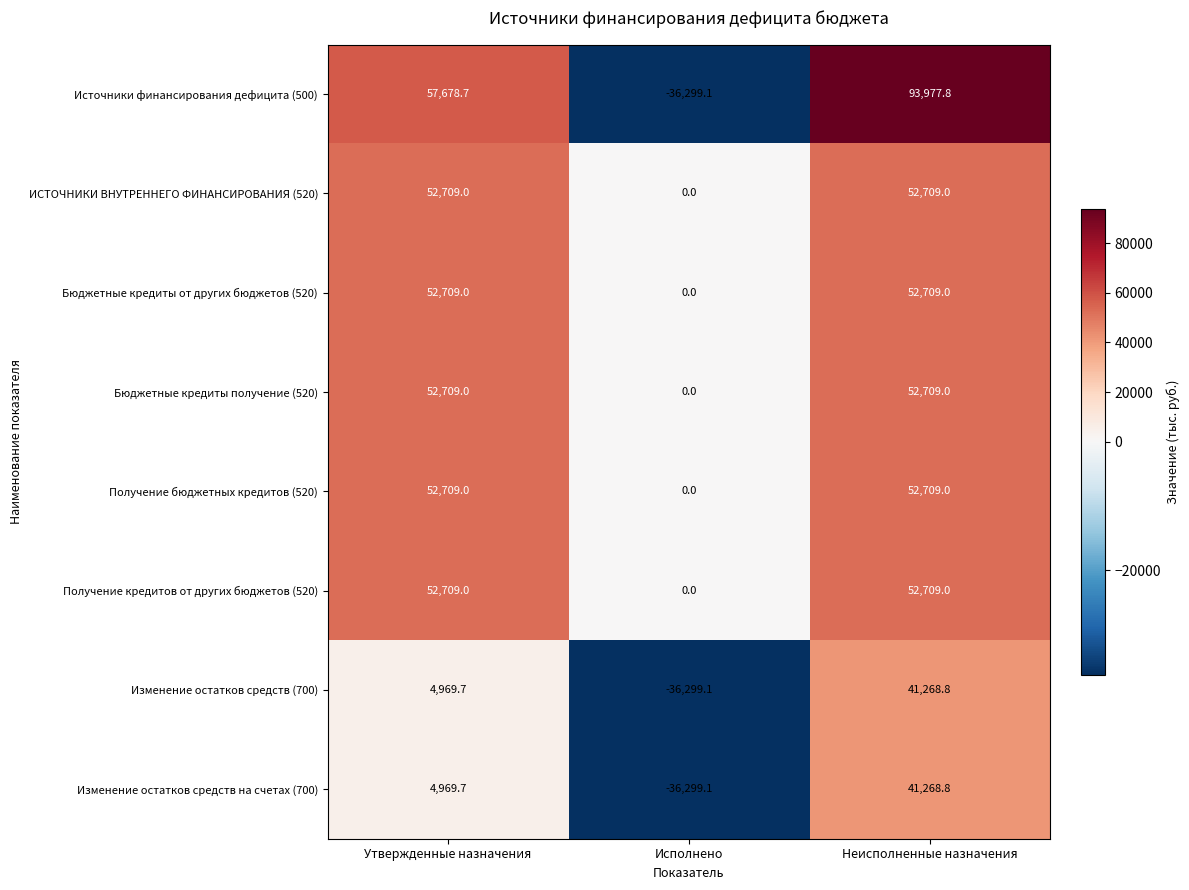

Is the value of Изменение остатков средств на счетах (700) at Утвержденные назначения greater than the value of Бюджетные кредиты получение (520) at Утвержденные назначения?

No